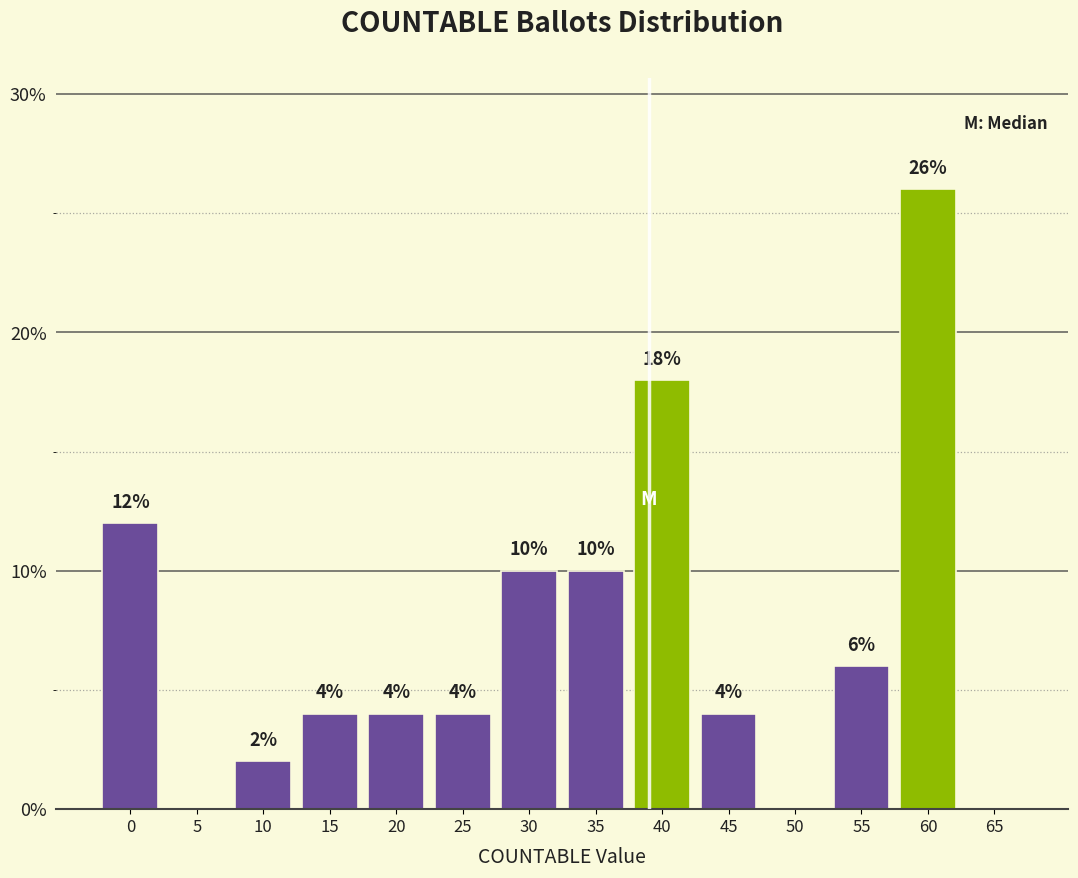

Reading left to right, what are all the values shown in this chart?

0=12	5=0	10=2	15=4	20=4	25=4	30=10	35=10	40=18	45=4	50=0	55=6	60=26	65=0